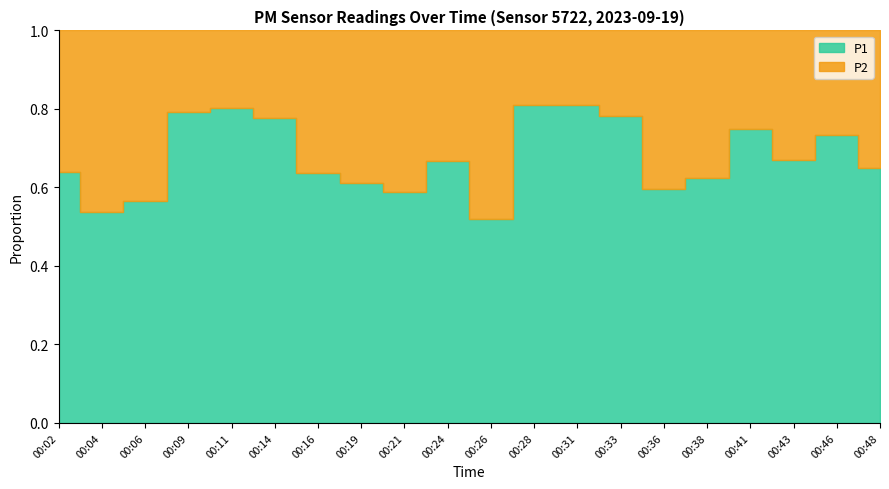

How many series are shown in this chart?

2